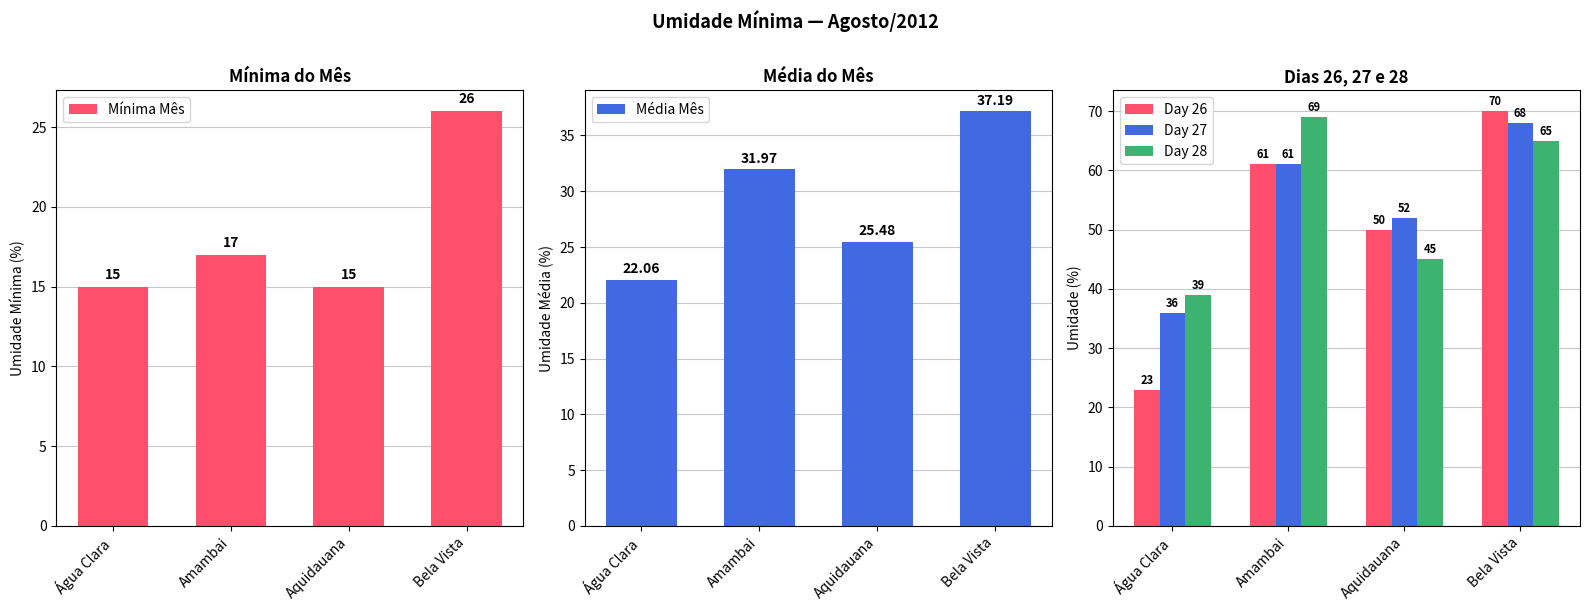

What are all the series names shown in the legend?

Mínima Mês, Média Mês, Day 26, Day 27, Day 28